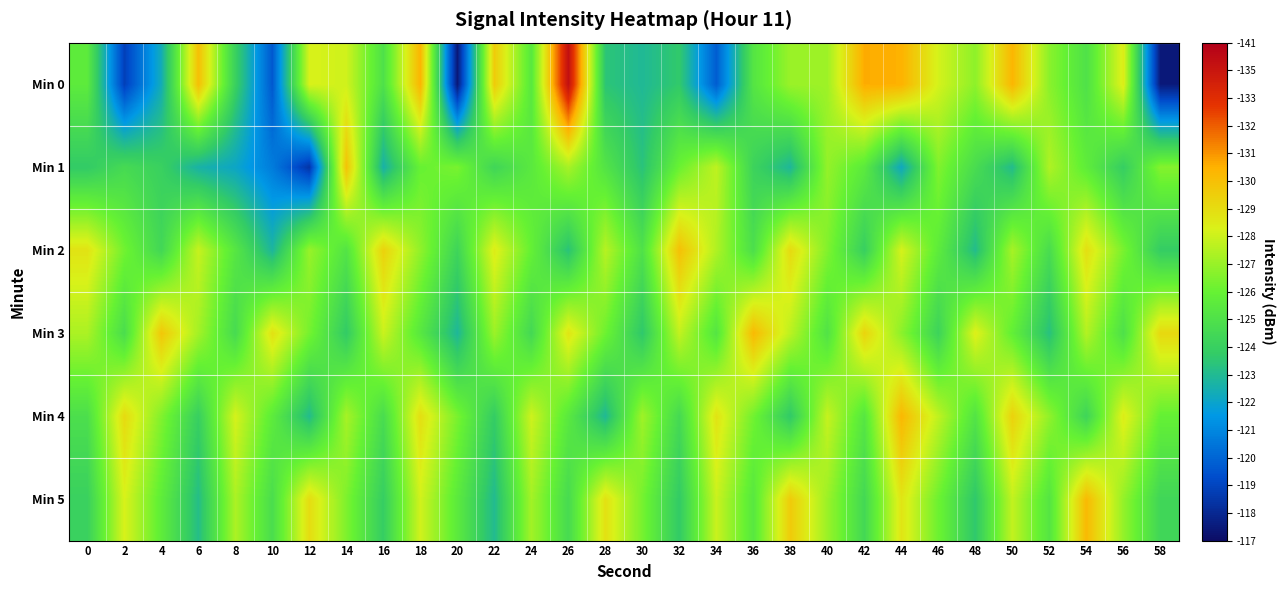

Which label corresponds to the largest value in the chart?

26